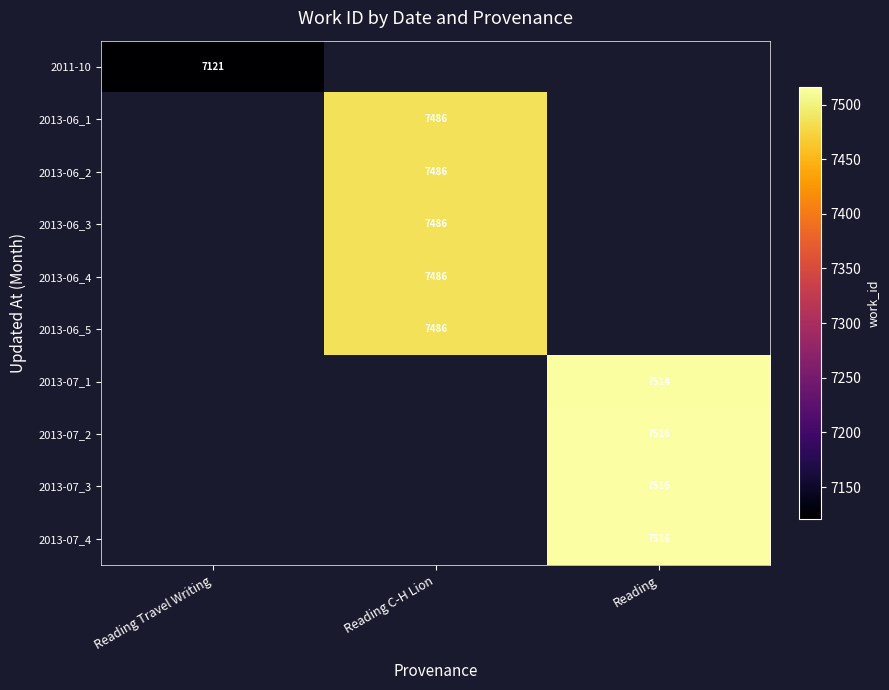

How many series are shown in this chart?

10